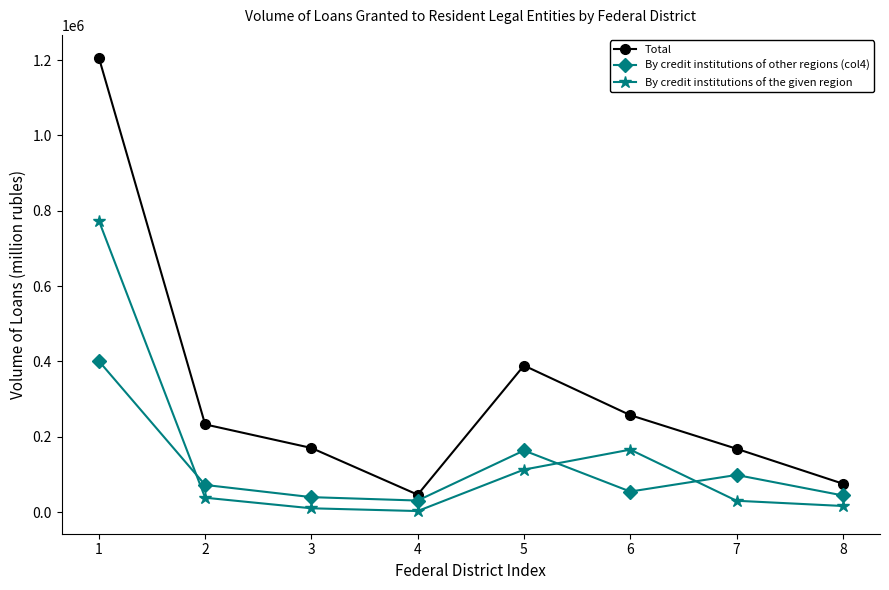

At which category is the sum across all series the highest?

1